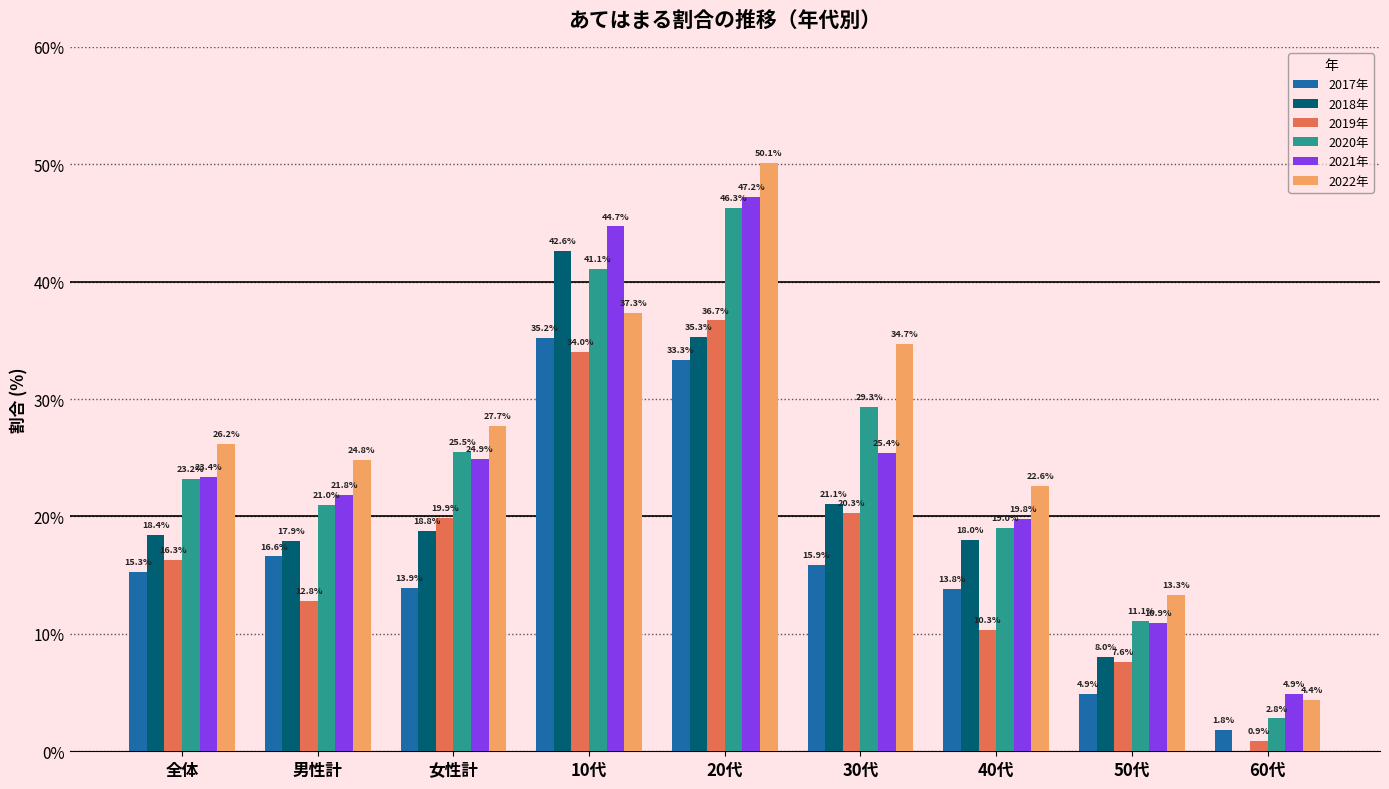

Reading right to left, list all the values displayed in this chart.

2017年: 60代=1.8	50代=4.9	40代=13.8	30代=15.9	20代=33.3	10代=35.2	女性計=13.9	男性計=16.6	全体=15.3
2018年: 60代=0.0	50代=8.0	40代=18.0	30代=21.1	20代=35.3	10代=42.6	女性計=18.8	男性計=17.9	全体=18.4
2019年: 60代=0.9	50代=7.6	40代=10.3	30代=20.3	20代=36.7	10代=34.0	女性計=19.9	男性計=12.8	全体=16.3
2020年: 60代=2.8	50代=11.1	40代=19.0	30代=29.3	20代=46.3	10代=41.1	女性計=25.5	男性計=21.0	全体=23.2
2021年: 60代=4.9	50代=10.9	40代=19.8	30代=25.4	20代=47.2	10代=44.7	女性計=24.9	男性計=21.8	全体=23.4
2022年: 60代=4.4	50代=13.3	40代=22.6	30代=34.7	20代=50.1	10代=37.3	女性計=27.7	男性計=24.8	全体=26.2